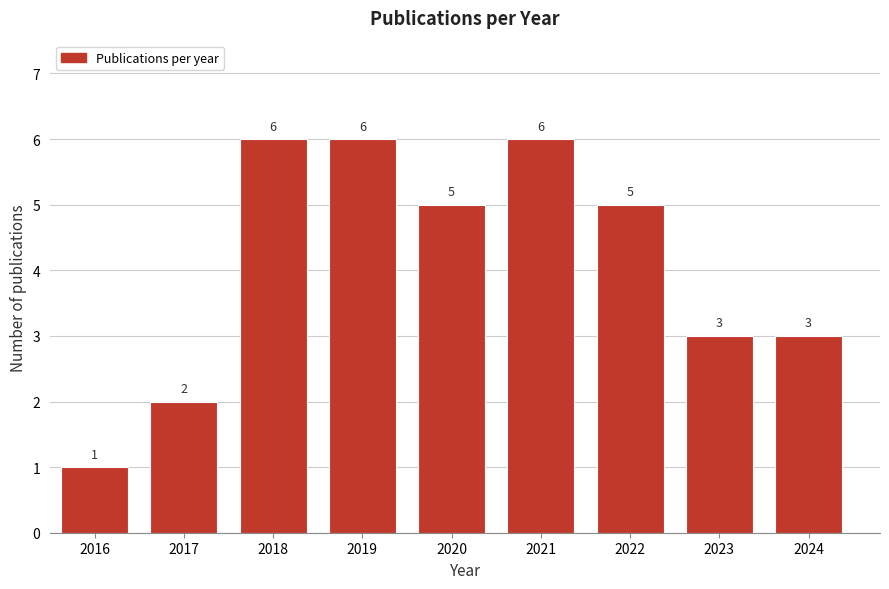

Reading right to left, transcribe all the data shown in this chart.

3	3	5	6	5	6	6	2	1